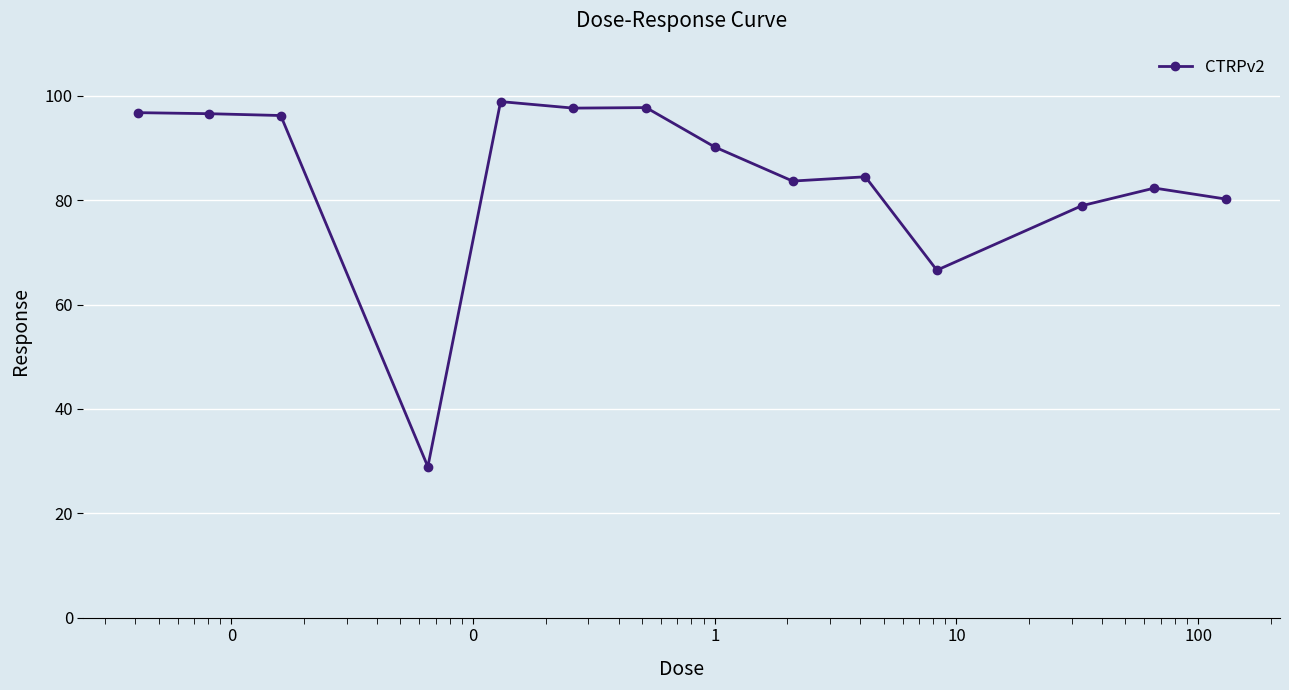

What is the greatest value displayed?

98.9